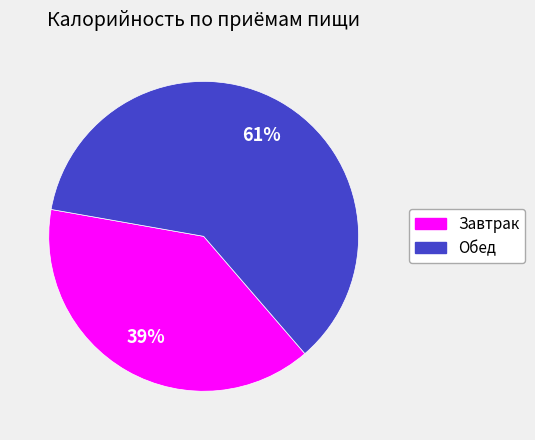

Count the number of slices in the pie.

2